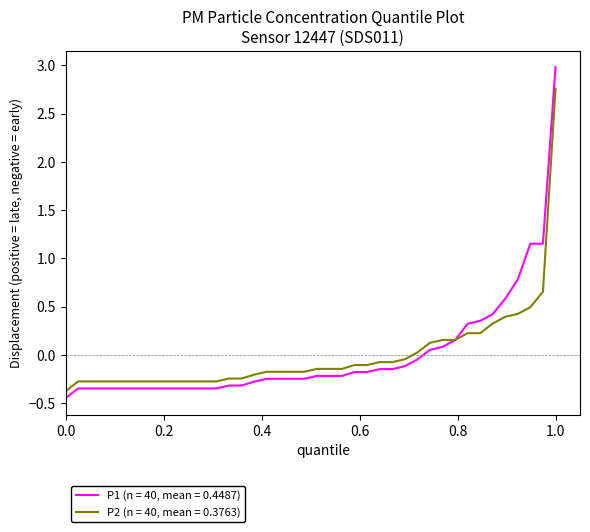

Which series has the largest range (max minus min)?

P1 (n = 40, mean = 0.4487)